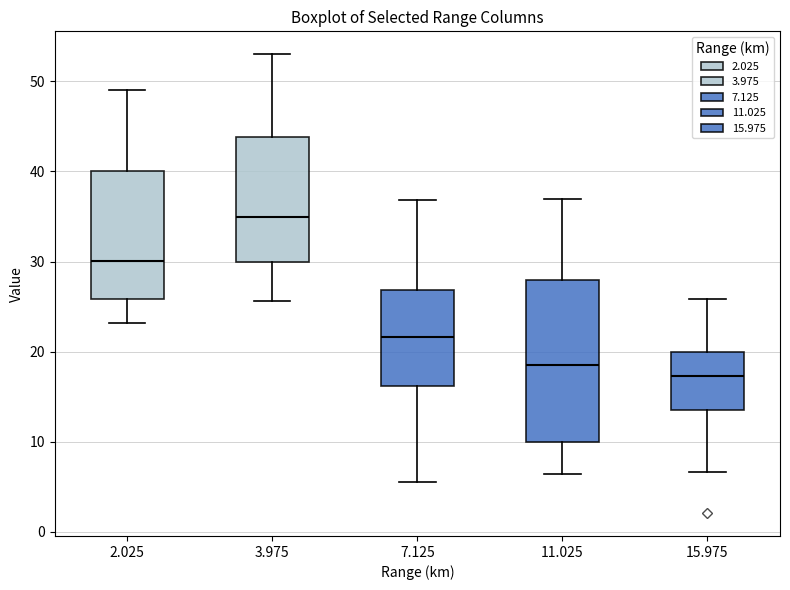

Where is the lower edge of the box at x = 15.975 on the y-axis? The values are not printed on the chart, so give them approximately, as read against the axis.

14